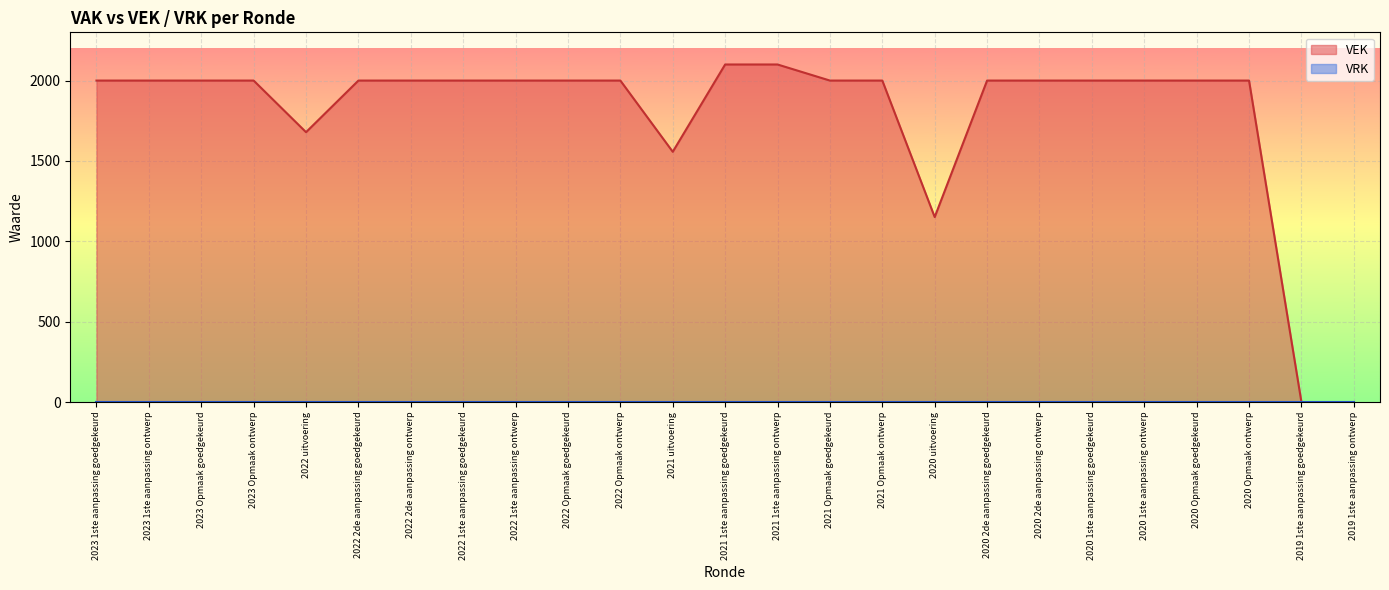

Where does the data first go above 2000?

2021 1ste aanpassing goedgekeurd